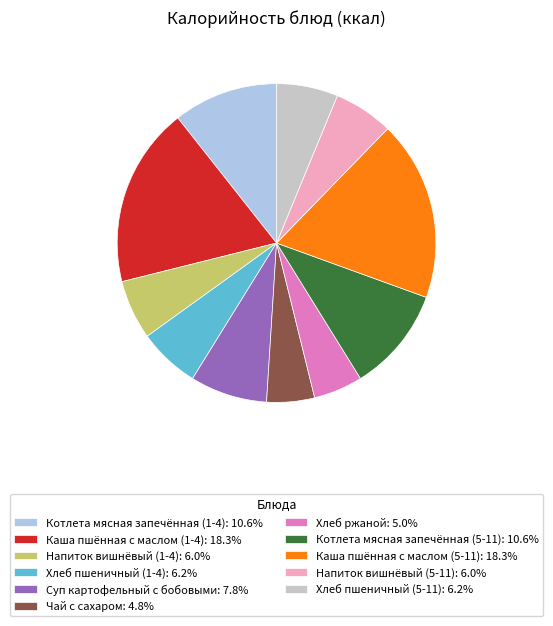

Count the number of slices in the pie.

11